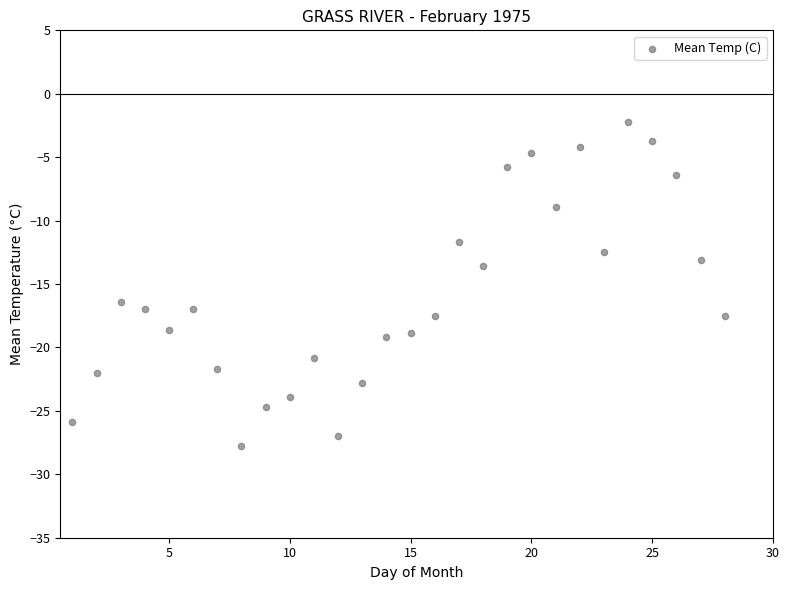

What is the range of X values (max minus min)?

27.0